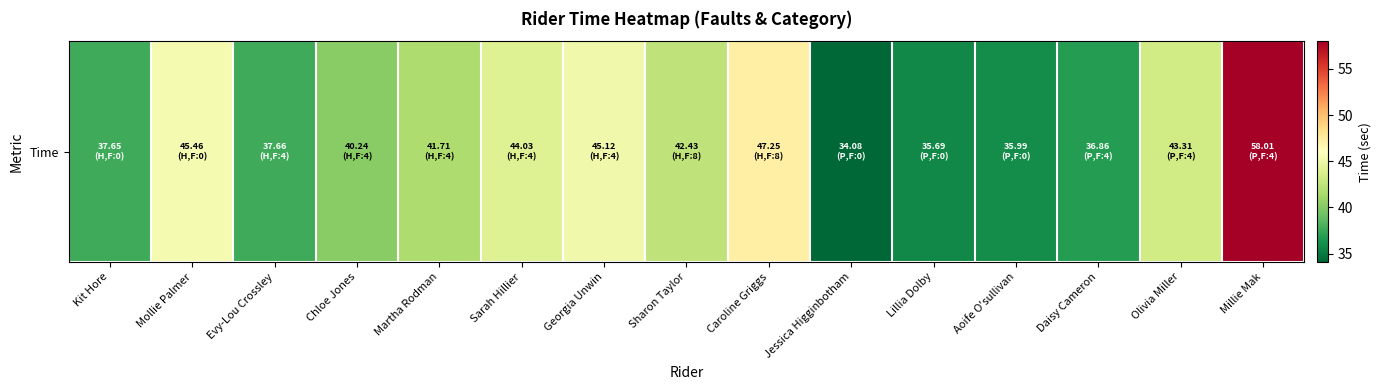

What is the ratio of the value at Daisy Cameron to the value at Mollie Palmer?

0.8